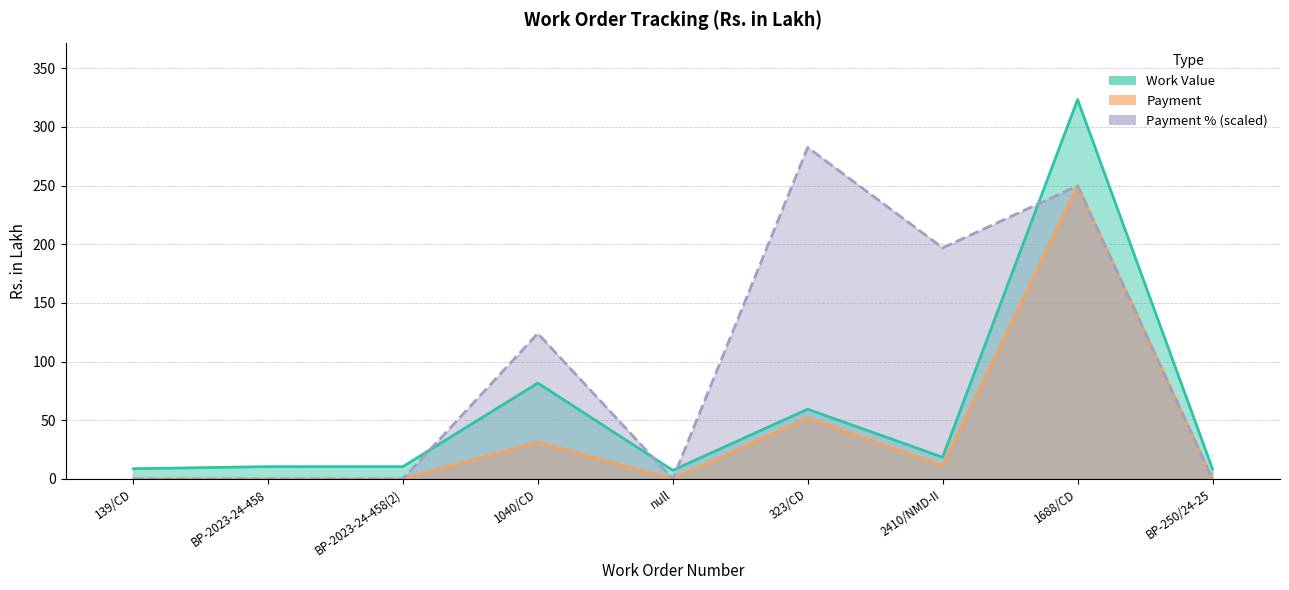

Count the number of categories in the chart.

9